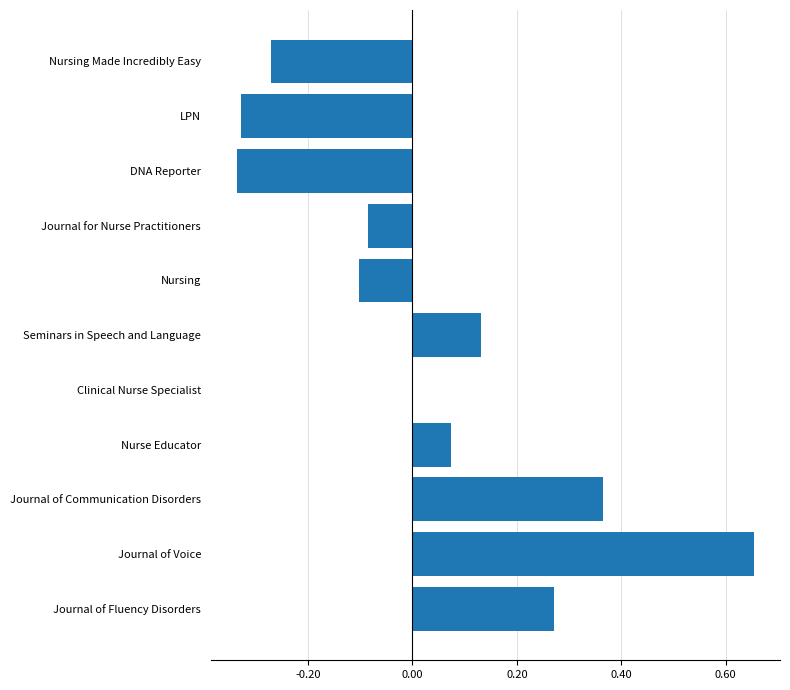

Count the number of data series in this chart.

1